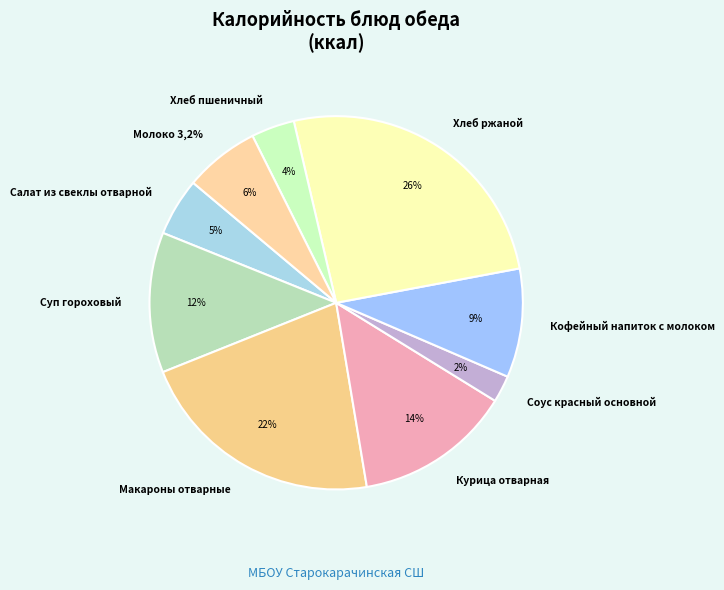

What is the total percentage of Молоко 3,2% and Хлеб пшеничный?

10.2%